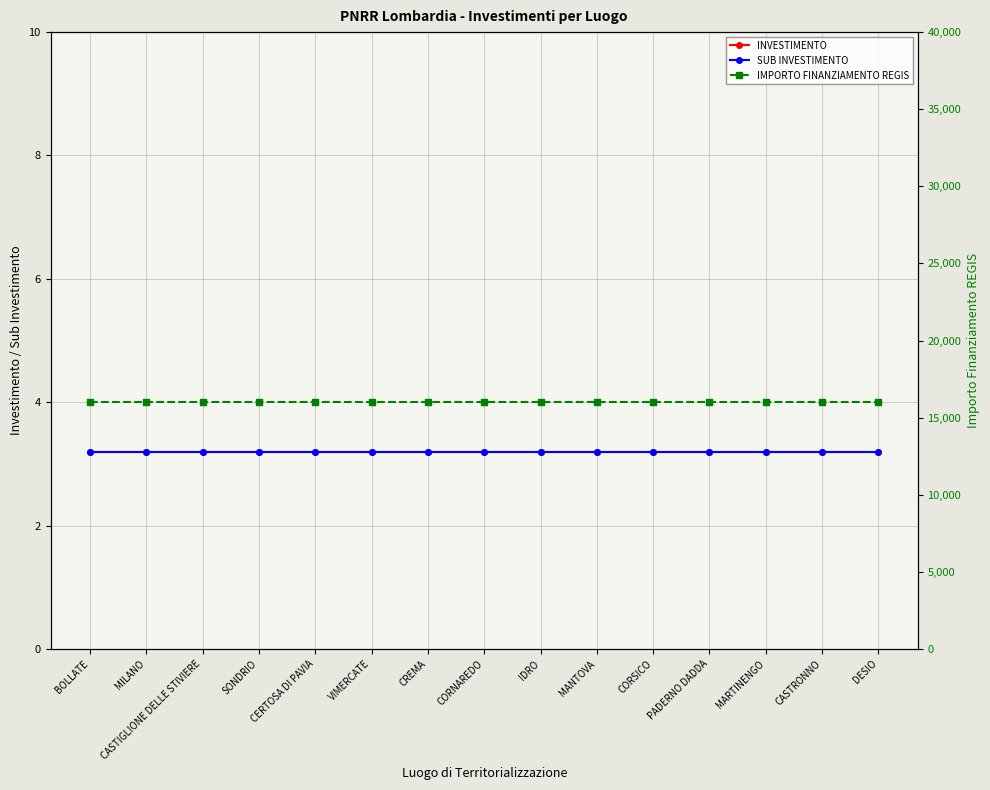

What is the approximate value of IMPORTO FINANZIAMENTO REGIS at BOLLATE?

16000.0